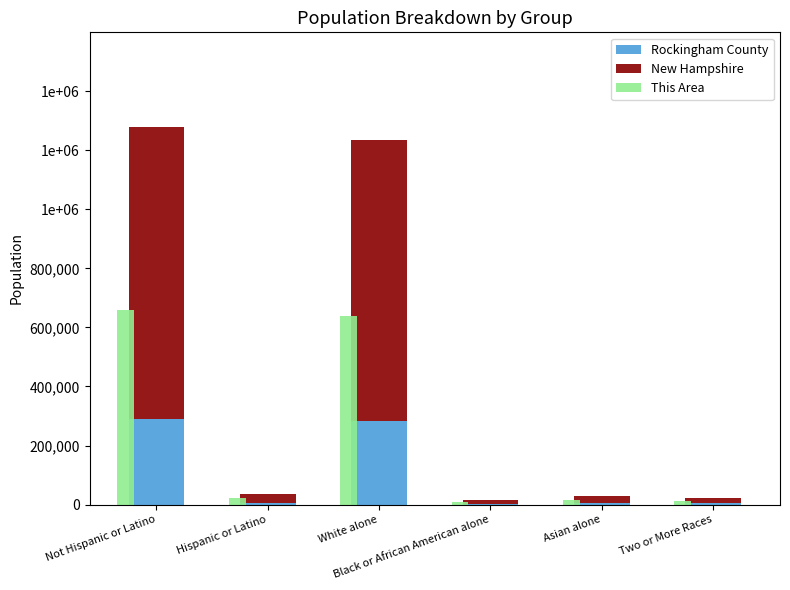

True or false: Rockingham County has a value of 95968 at Not Hispanic or Latino.

False